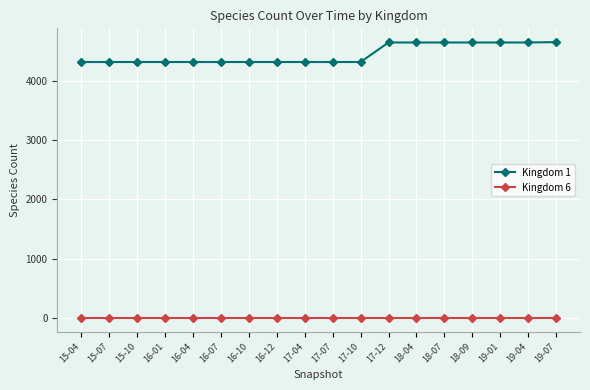

How many categories are shown in the chart?

18